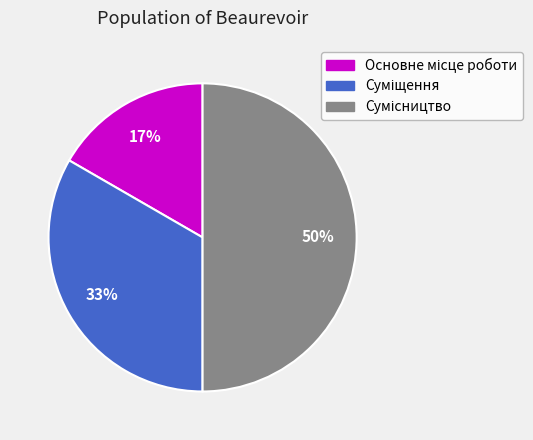

To the nearest percent, what is the average slice percentage?

33%